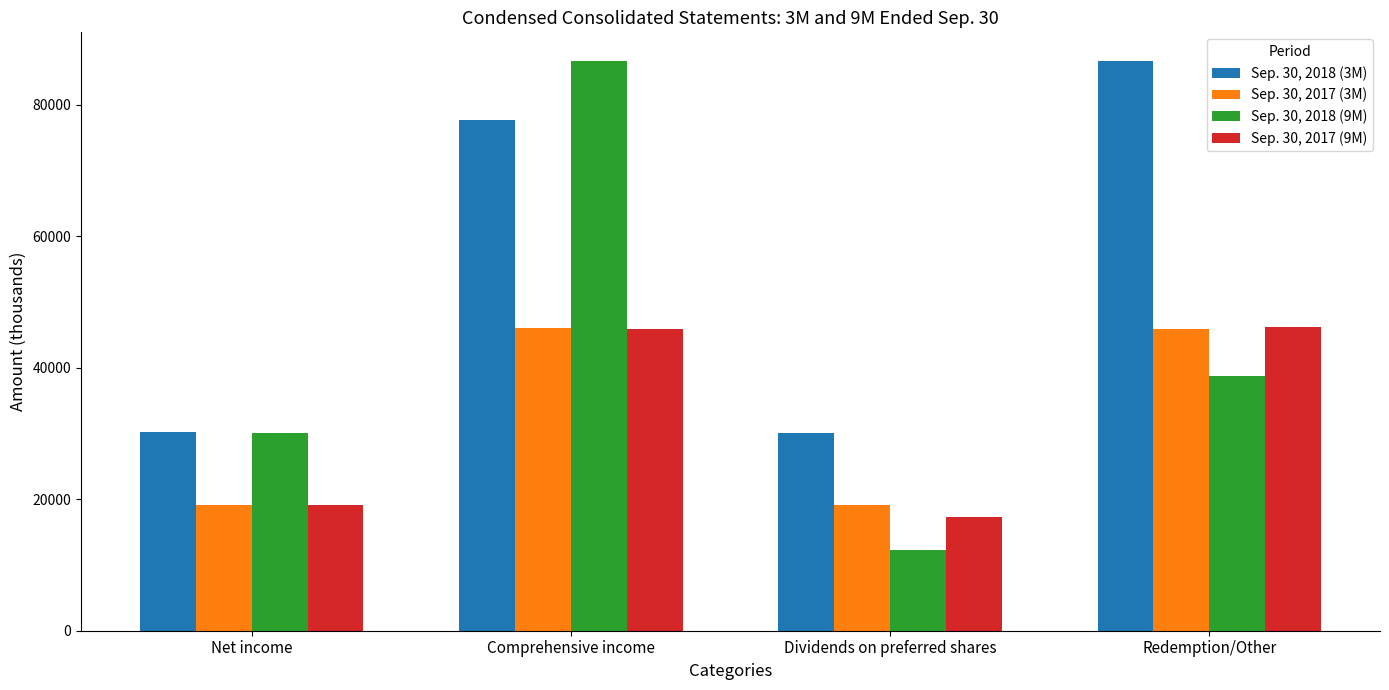

True or false: Sep. 30, 2017 (3M) has a value of 19097 at Dividends on preferred shares.

True